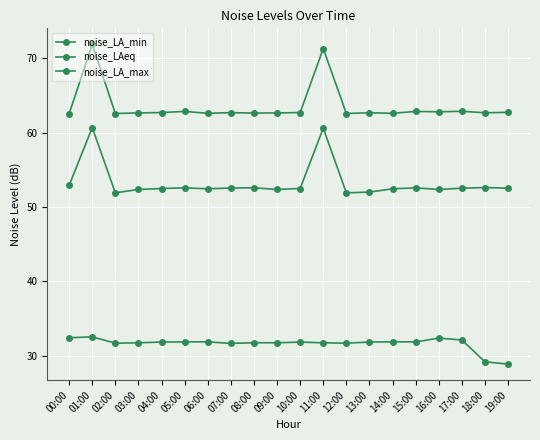

Where is noise_LAeq nearest to the value 56?

00:00